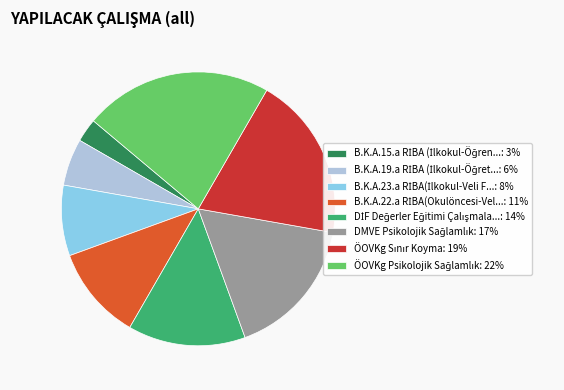

Does any single category account for the majority?

No